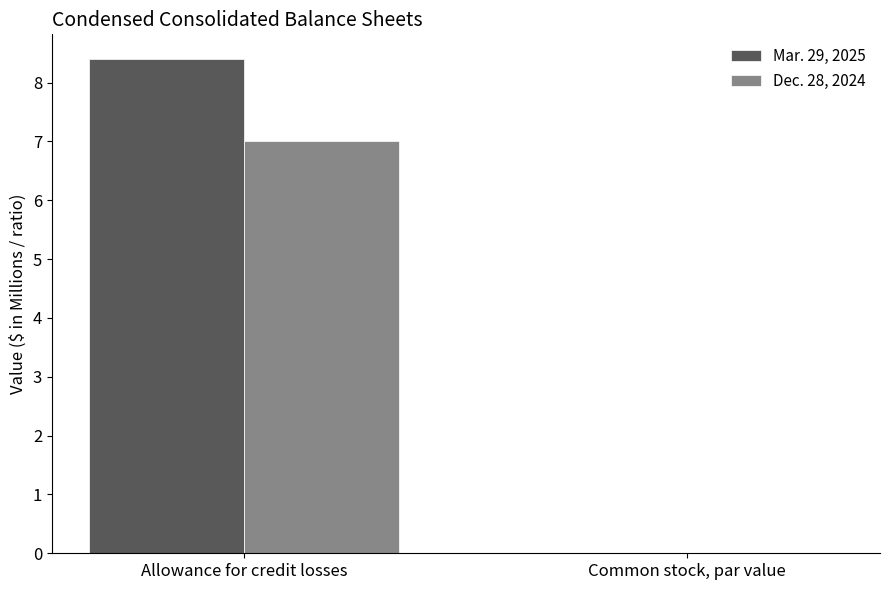

What is the total value across all series at Allowance for credit losses?

15.4